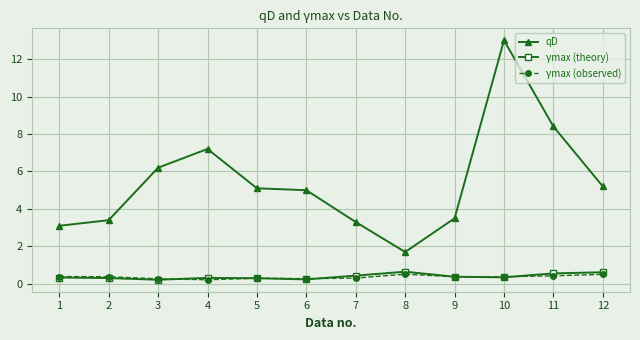

True or false: γmax (theory) has more than 1 interior local peaks.

True